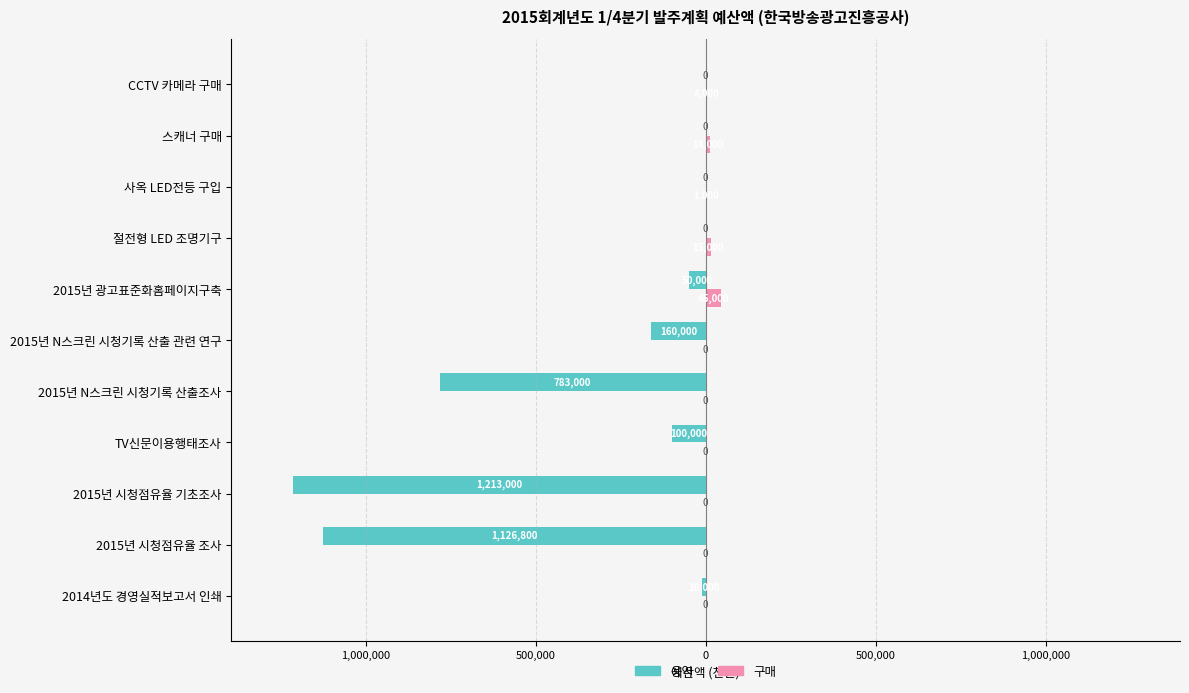

What are all the series names shown in the legend?

용역, 구매